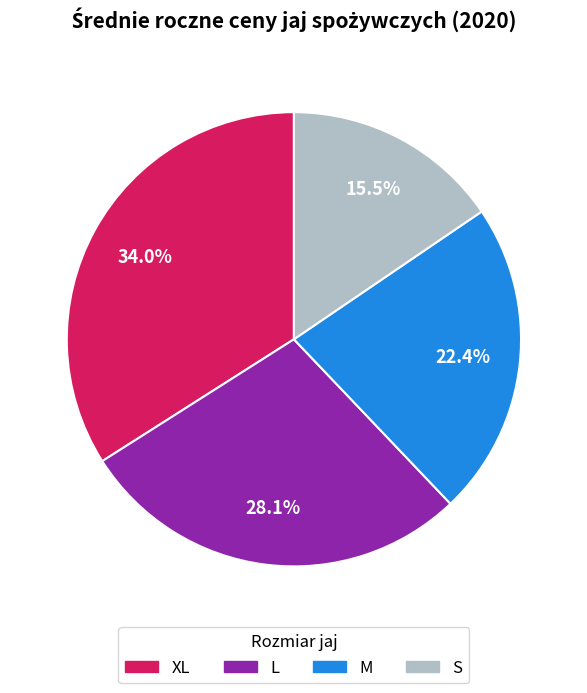

To the nearest percent, what is the difference between the XL and L slice percentages?

6%